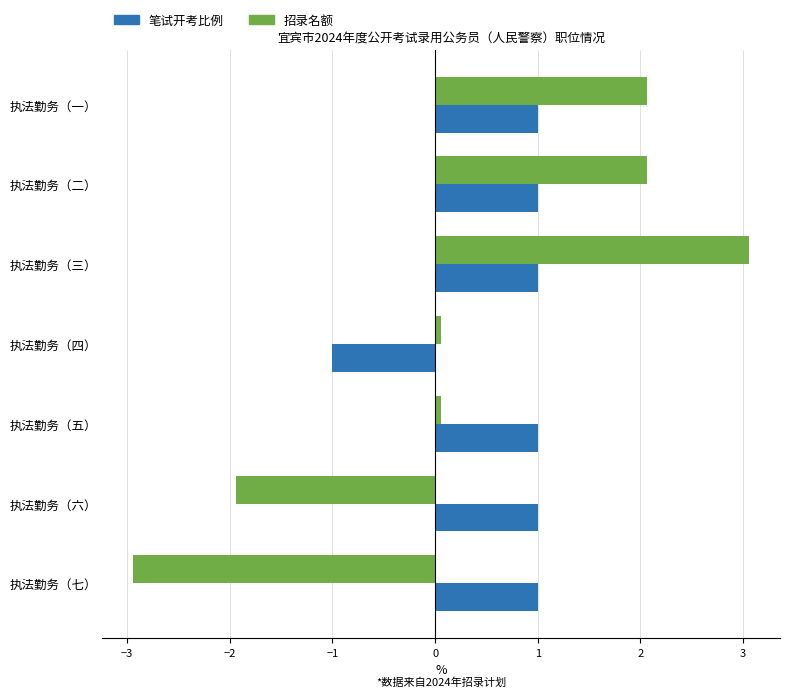

Which category has the lowest value across all series?

执法勤务（七）